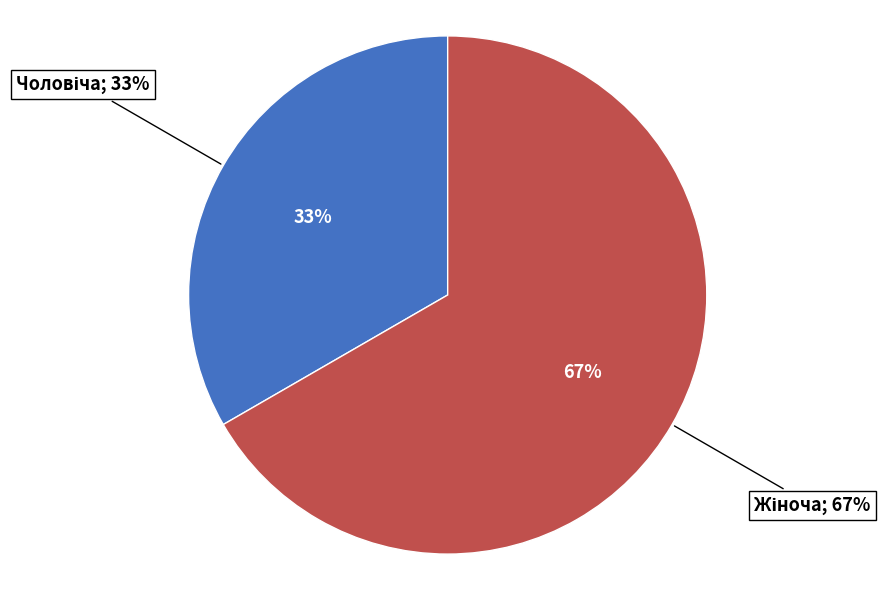

What is the majority slice?

Жіноча